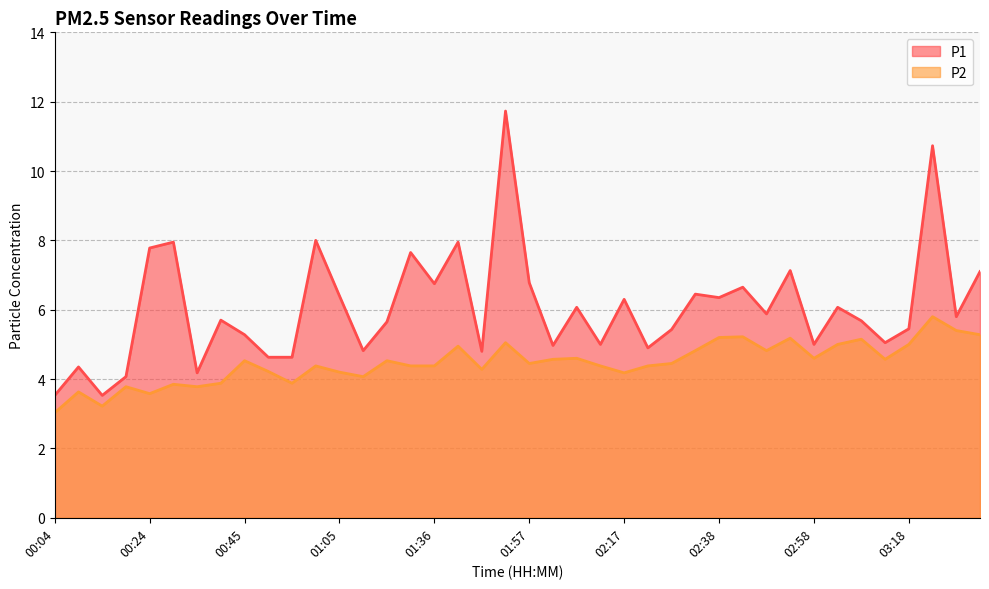

Reading left to right, transcribe all the data shown in this chart.

P1: 3.5	4.3	3.5	4.1	7.8	8.0	4.2	5.7	5.3	4.6	4.6	8.0	6.4	4.8	5.7	7.7	6.8	8.0	4.8	11.7	6.8	5.0	6.1	5.0	6.3	4.9	5.4	6.5	6.3	6.7	5.9	7.1	5.0	6.1	5.7	5.0	5.5	10.7	5.8	7.1
P2: 3.0	3.6	3.2	3.8	3.6	3.9	3.8	3.9	4.5	4.2	3.9	4.4	4.2	4.1	4.5	4.4	4.4	5.0	4.3	5.0	4.5	4.6	4.6	4.4	4.2	4.4	4.5	4.8	5.2	5.2	4.8	5.2	4.6	5.0	5.2	4.6	5.0	5.8	5.4	5.3